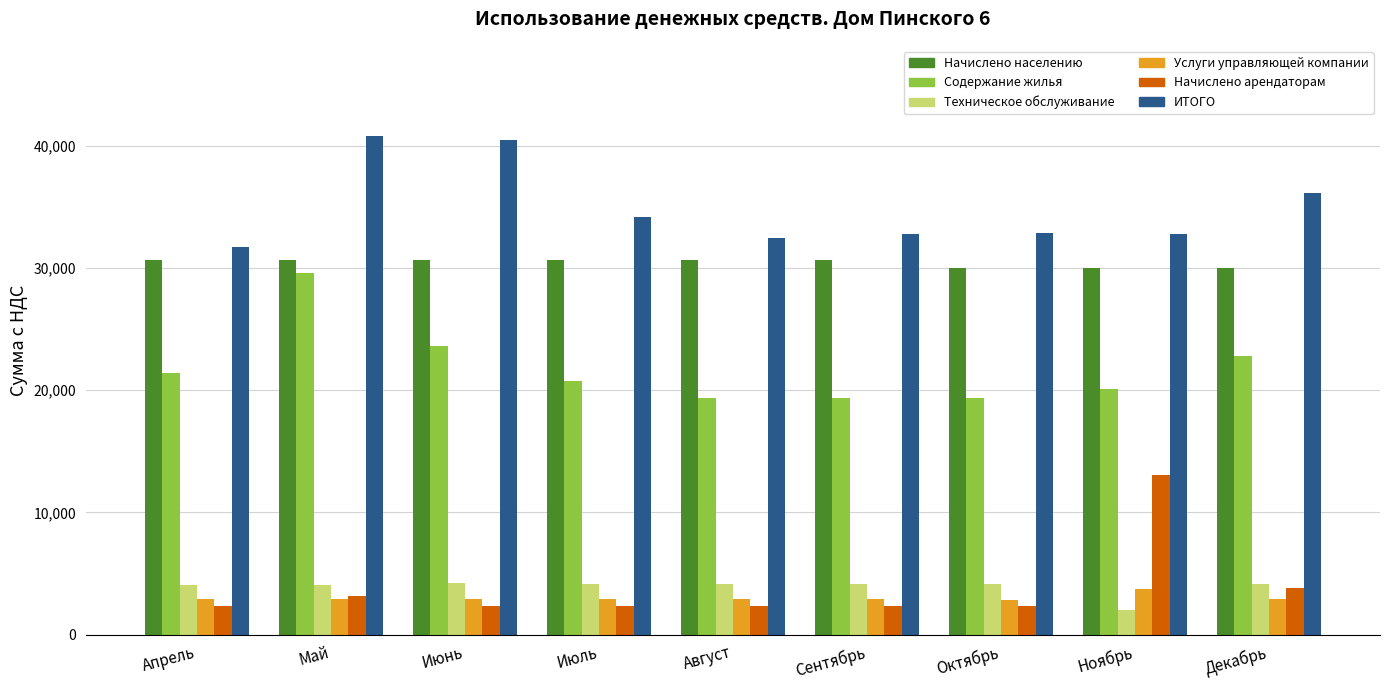

What is the difference between the highest and lowest values at Май?

37882.1